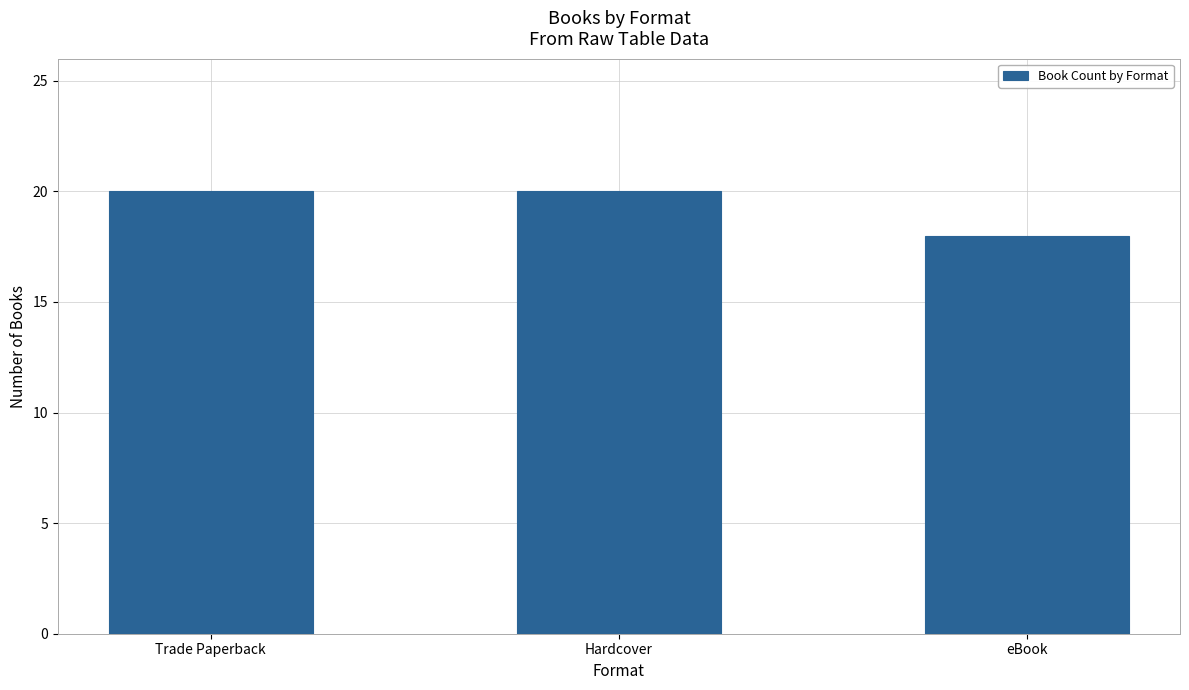

What is the label of the 2nd bar from the left?

Hardcover